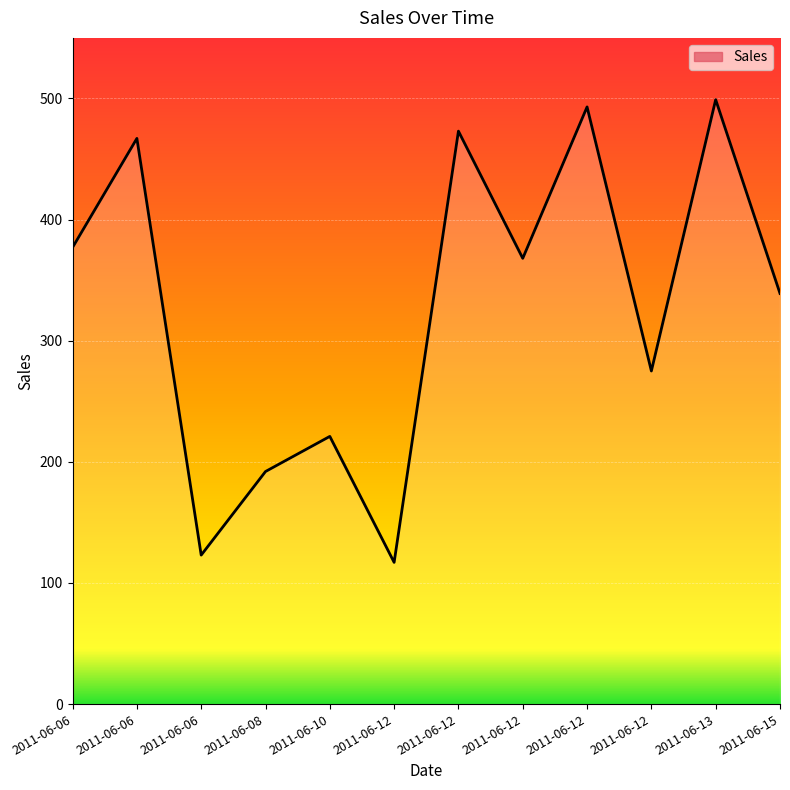

Is this an area chart (filled region under the line)?

Yes